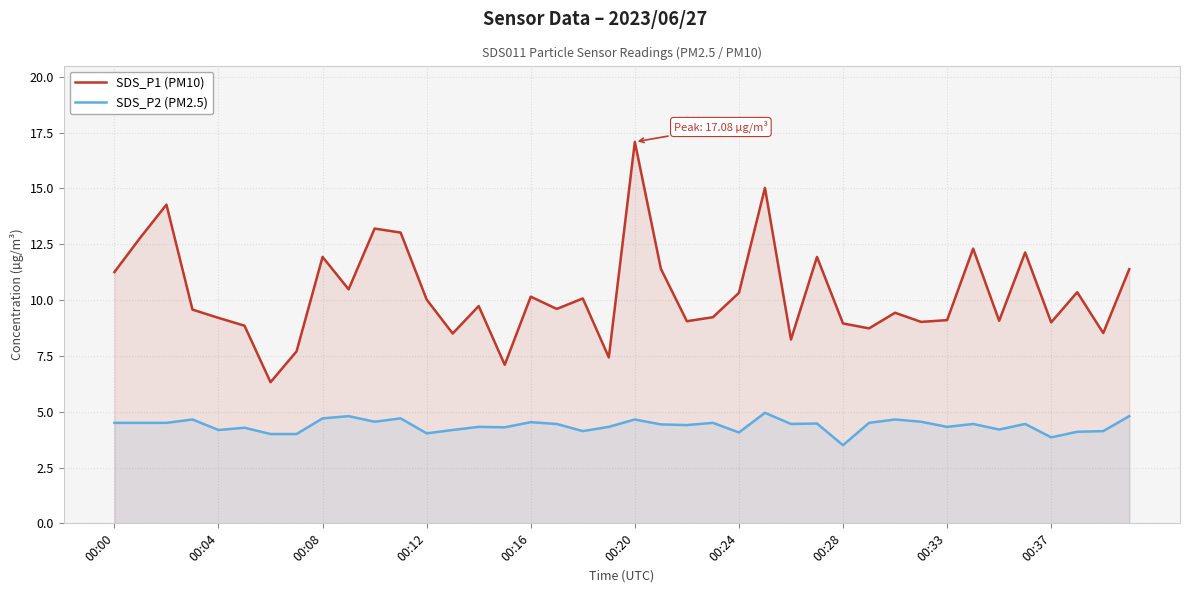

True or false: SDS_P1 (PM10) and SDS_P2 (PM2.5) cross at least once.

False